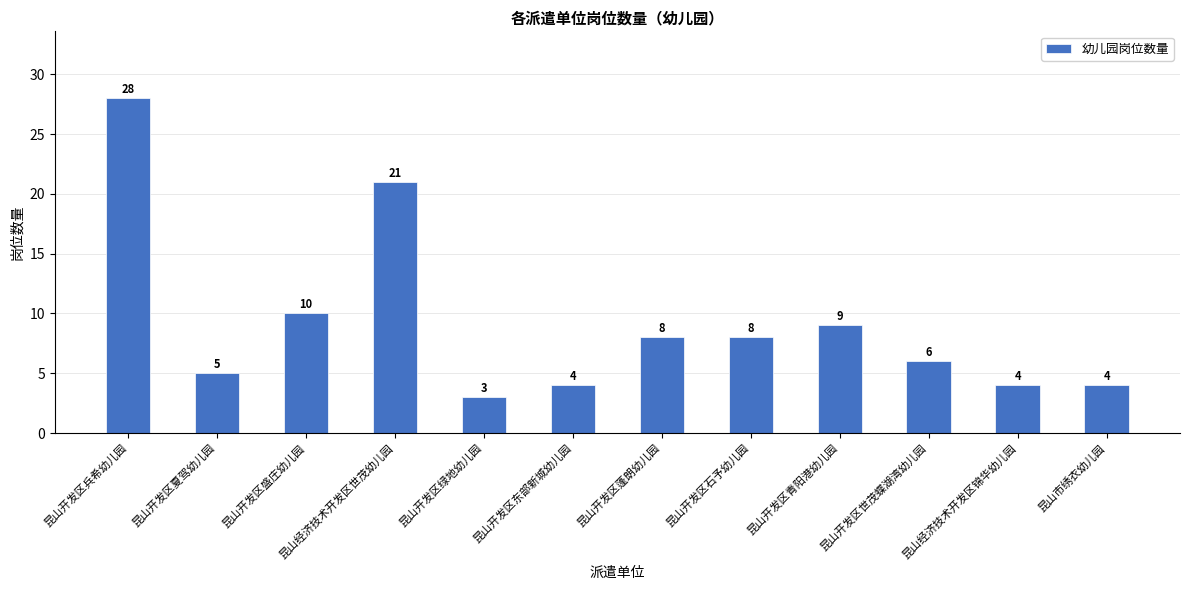

What is the difference between the second highest and second lowest values?

17